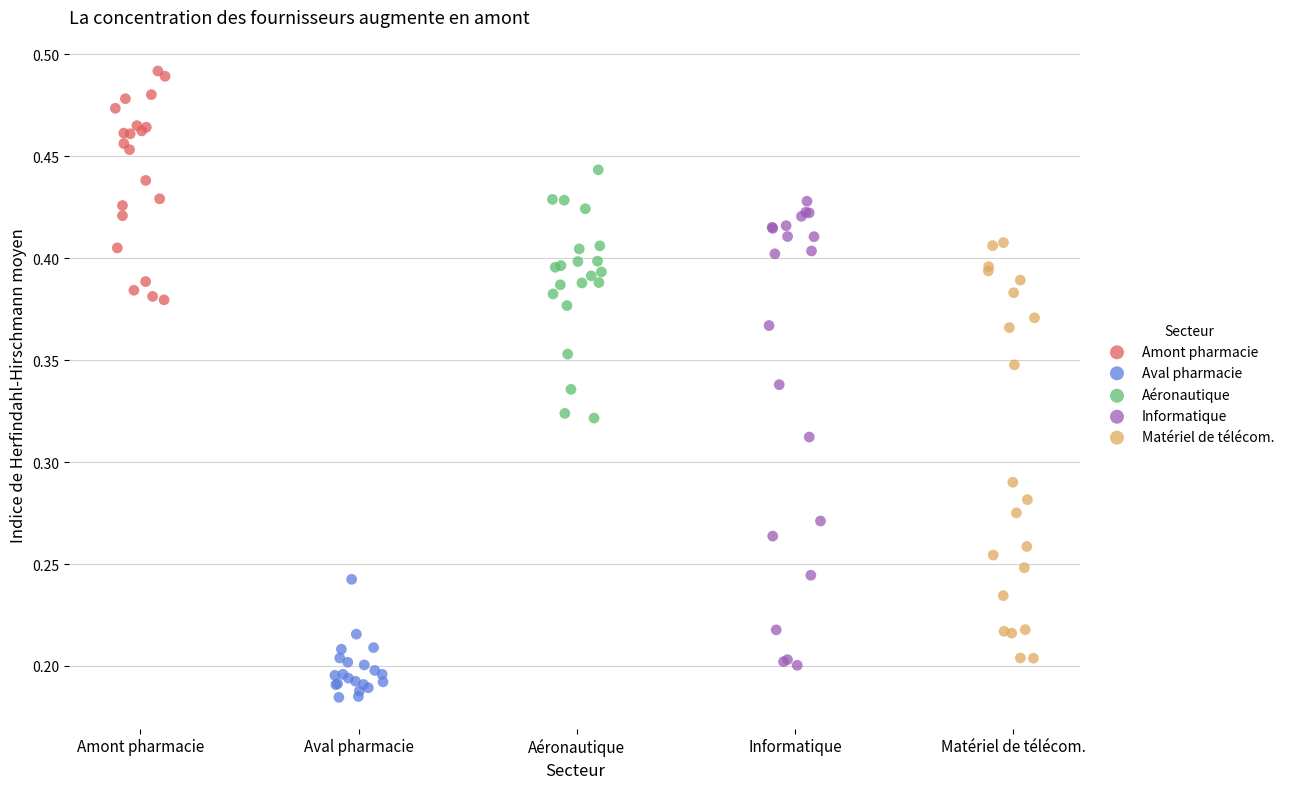

Which series reaches the maximum Y coordinate?

Amont pharmacie